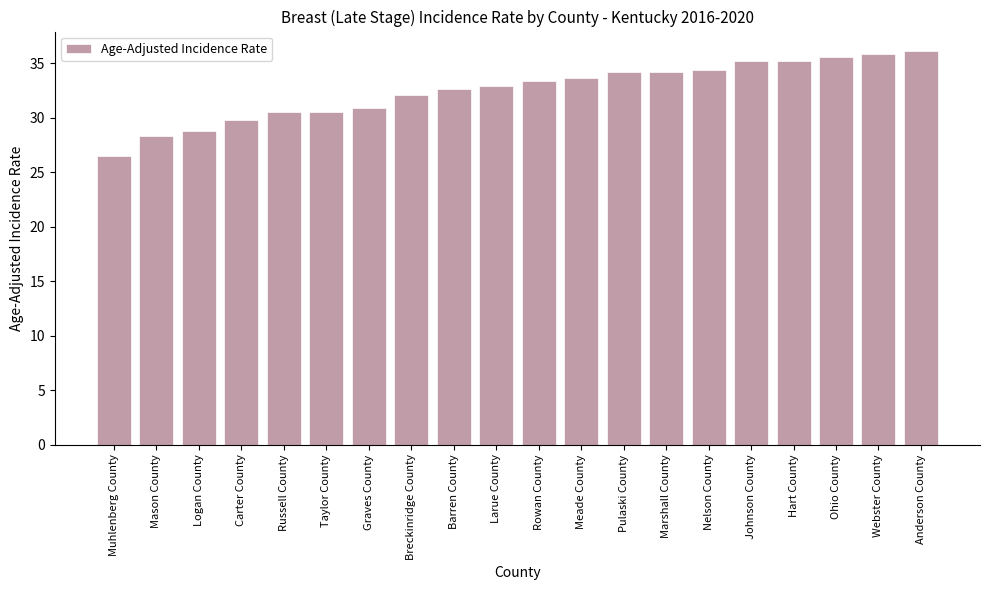

Read the value at Russell County.

30.5